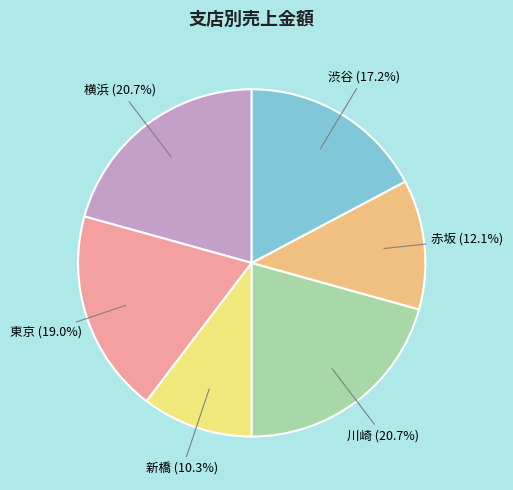

To the nearest percent, what portion does 東京 represent?

19%